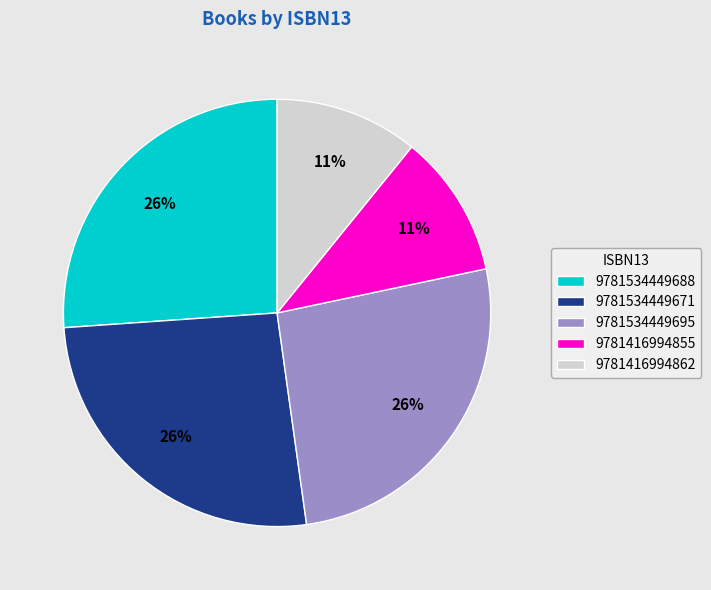

To the nearest percent, what portion does 9781534449695 represent?

26%